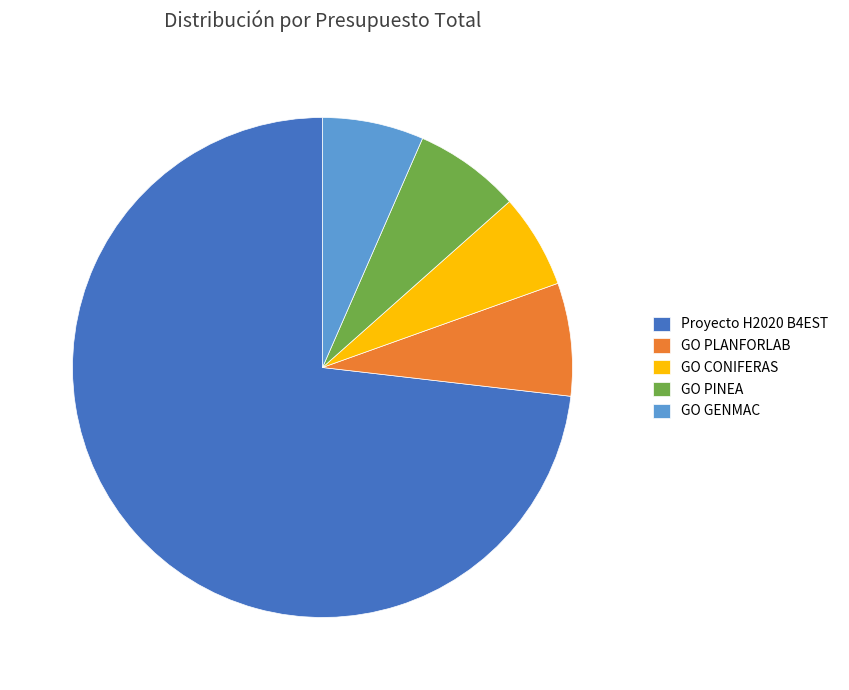

The GO PLANFORLAB slice represents 1% of the pie. True or false?

False